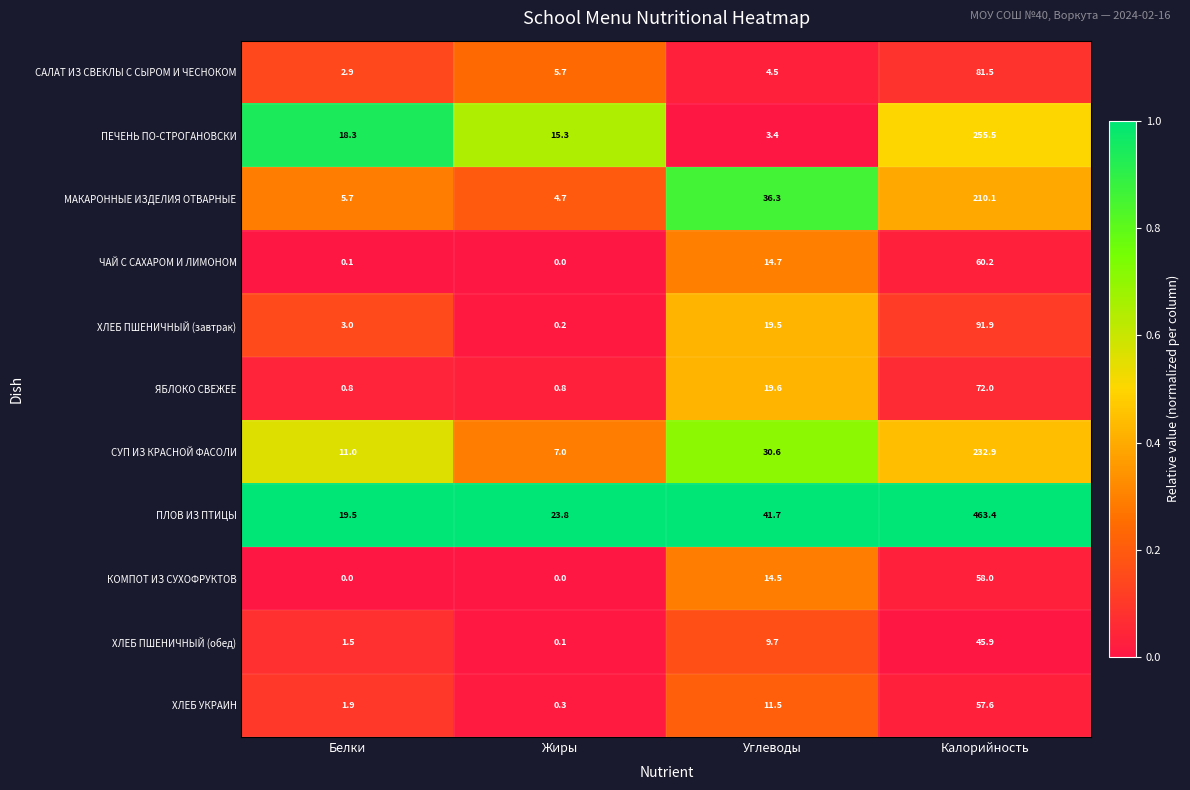

List the series in order of their peak value, lowest first.

ХЛЕБ ПШЕНИЧНЫЙ (обед), ХЛЕБ УКРАИН, КОМПОТ ИЗ СУХОФРУКТОВ, ЧАЙ С САХАРОМ И ЛИМОНОМ, ЯБЛОКО СВЕЖЕЕ, САЛАТ ИЗ СВЕКЛЫ С СЫРОМ И ЧЕСНОКОМ, ХЛЕБ ПШЕНИЧНЫЙ (завтрак), МАКАРОННЫЕ ИЗДЕЛИЯ ОТВАРНЫЕ, СУП ИЗ КРАСНОЙ ФАСОЛИ, ПЕЧЕНЬ ПО-СТРОГАНОВСКИ, ПЛОВ ИЗ ПТИЦЫ